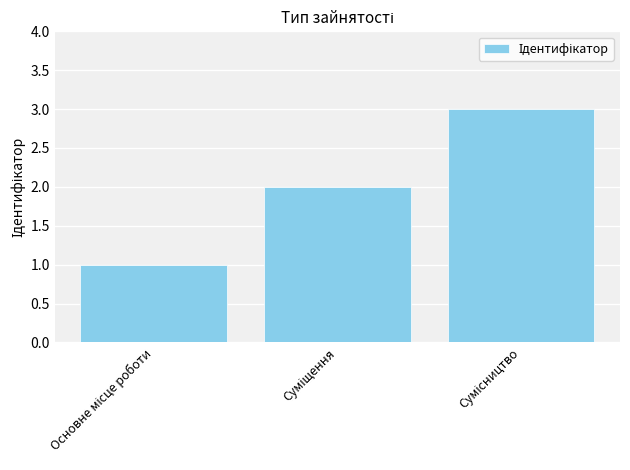

What is the sum of all values?

6